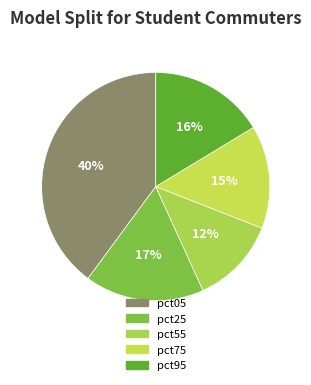

The pct25 slice represents 6% of the pie. True or false?

False